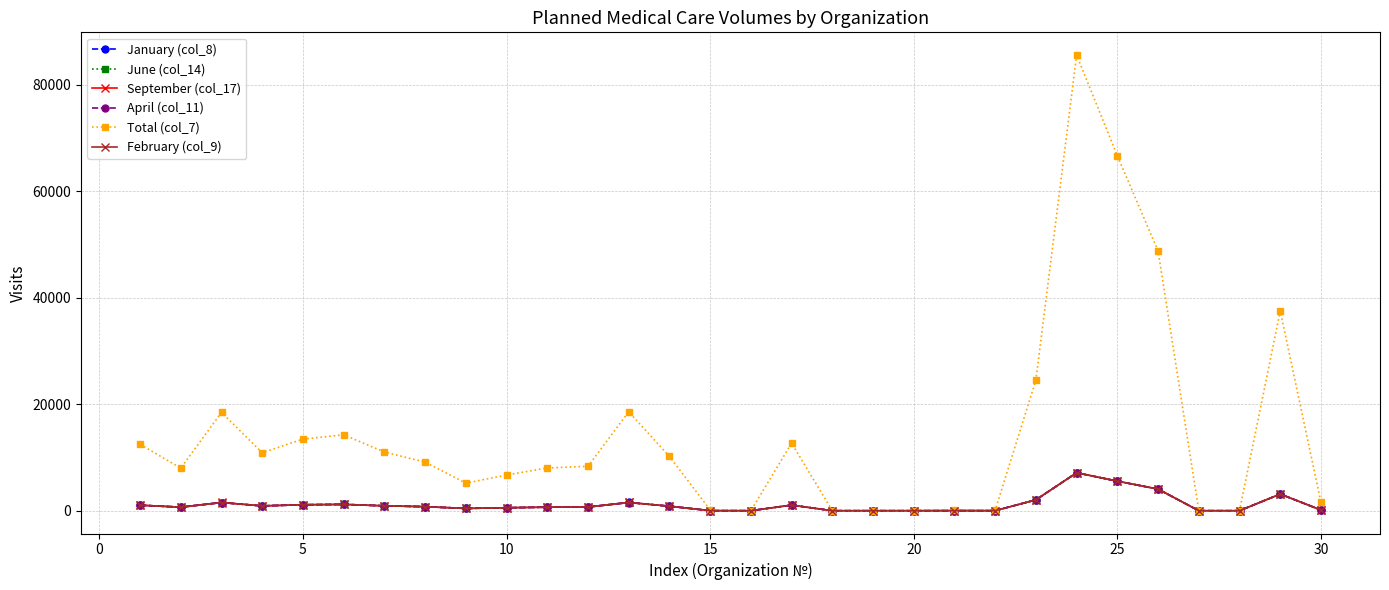

Which series has the largest total across all categories?

Total (col_7)